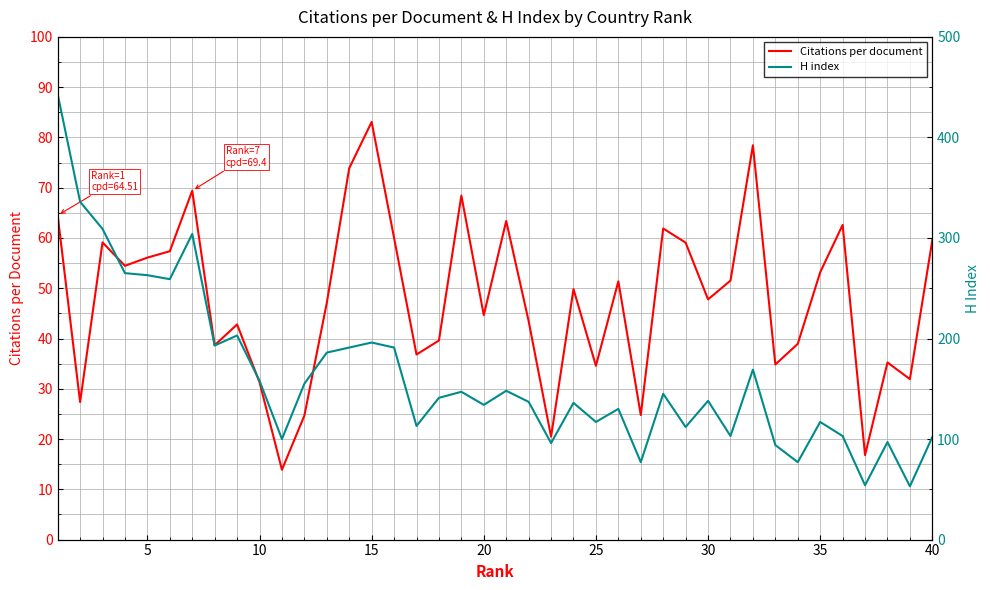

How many lines are shown in the chart?

2